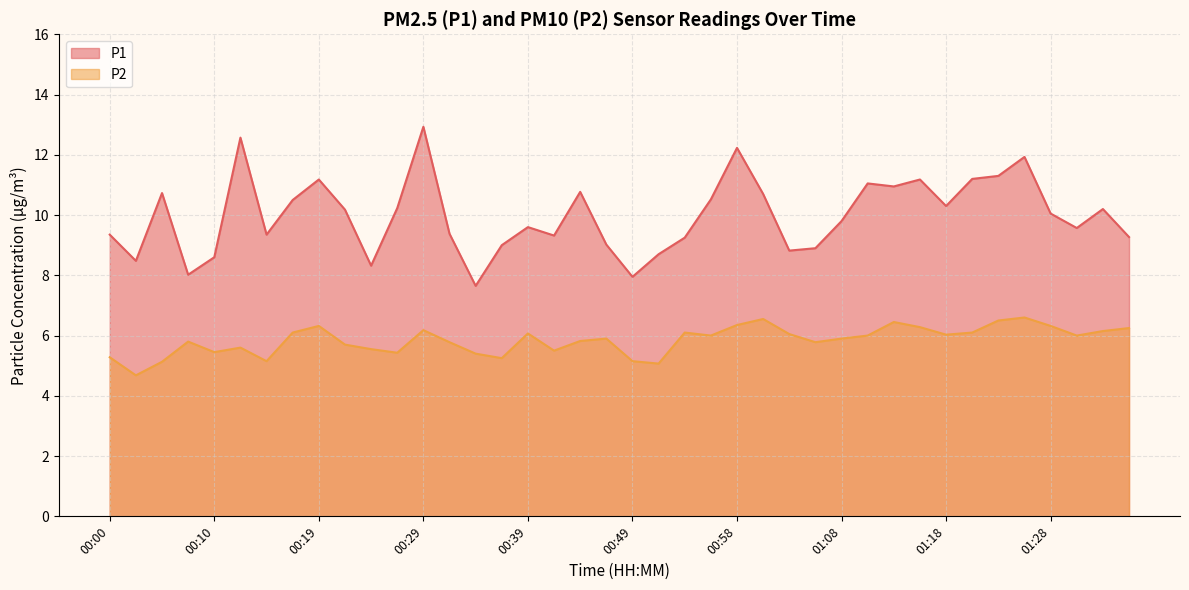

At which category does P2 reach its first local peak?

00:07